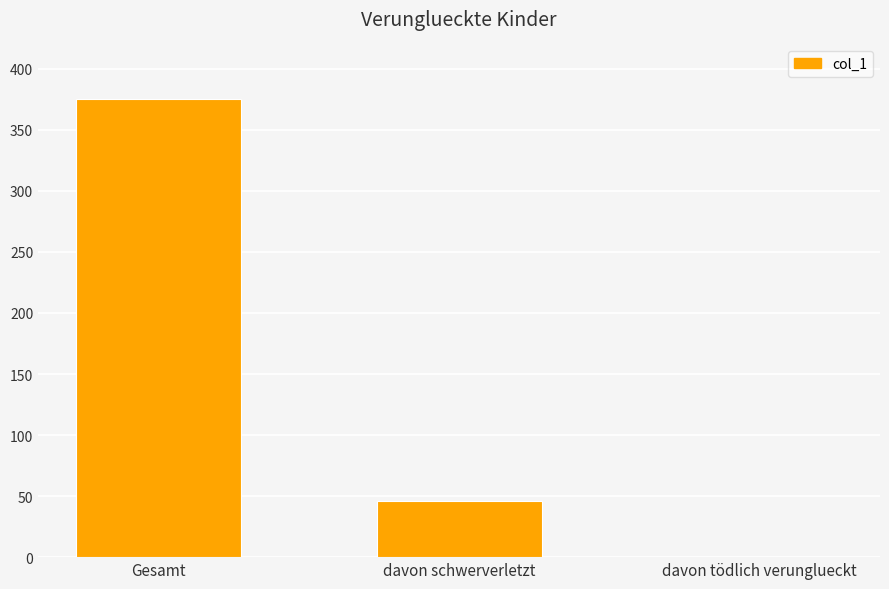

How many positive values are there?

2